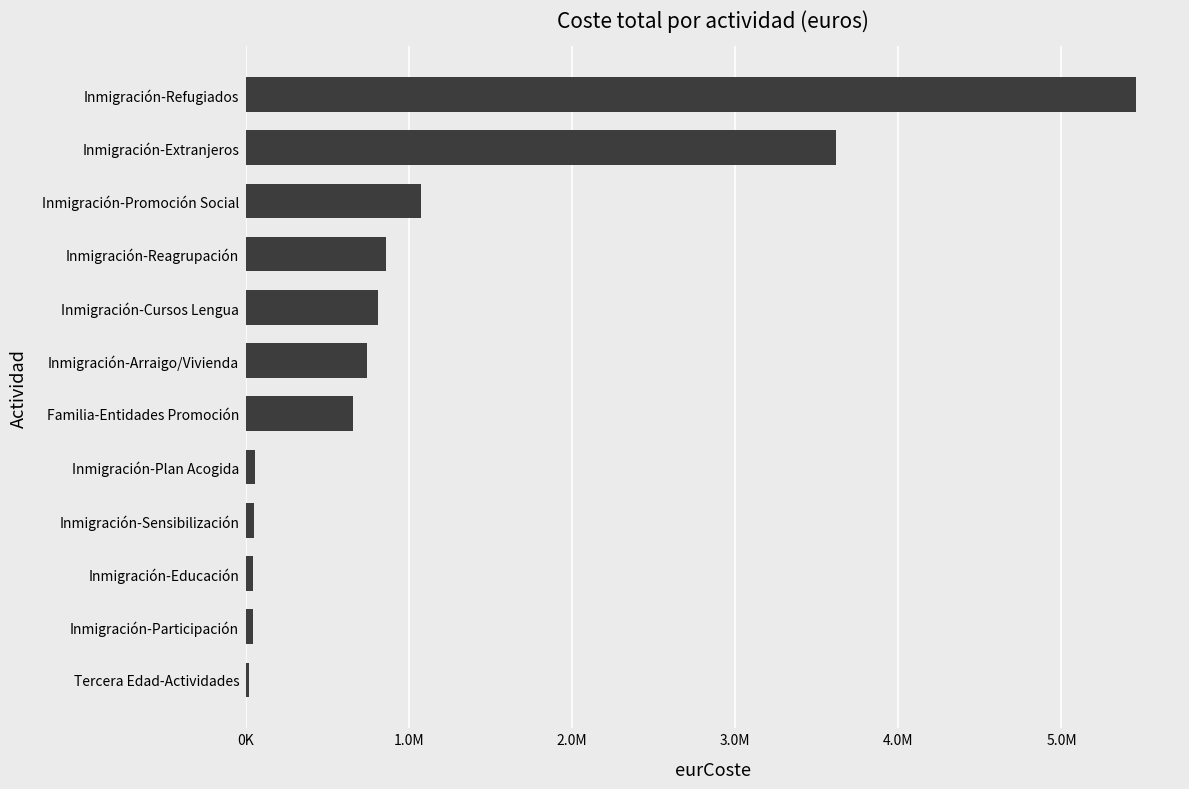

What is the difference between the maximum and second lowest values?

5415008.3